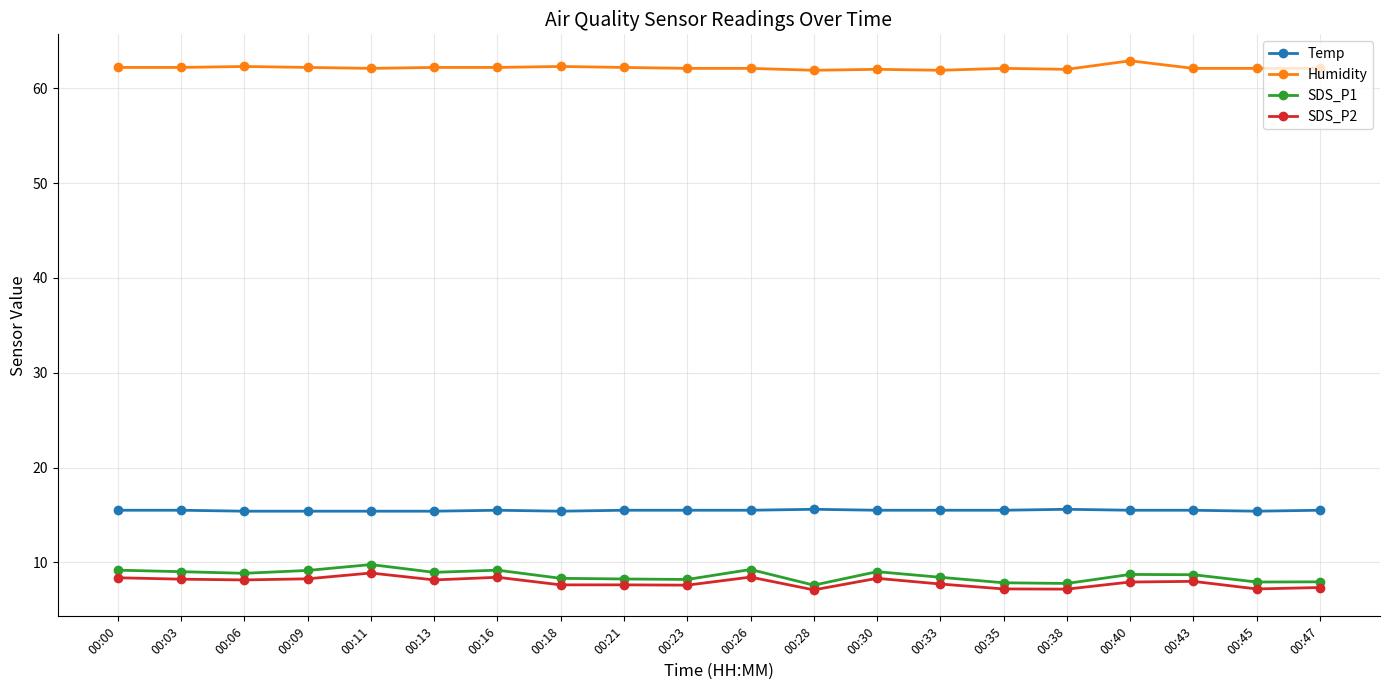

What is the sum of the SDS_P1 values at 00:45 and 00:47?

15.9